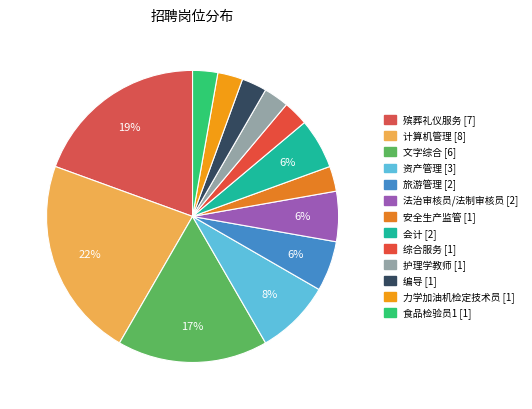

To the nearest percent, what is the combined percentage of 力学加油机检定技术员 and 综合服务?

6%